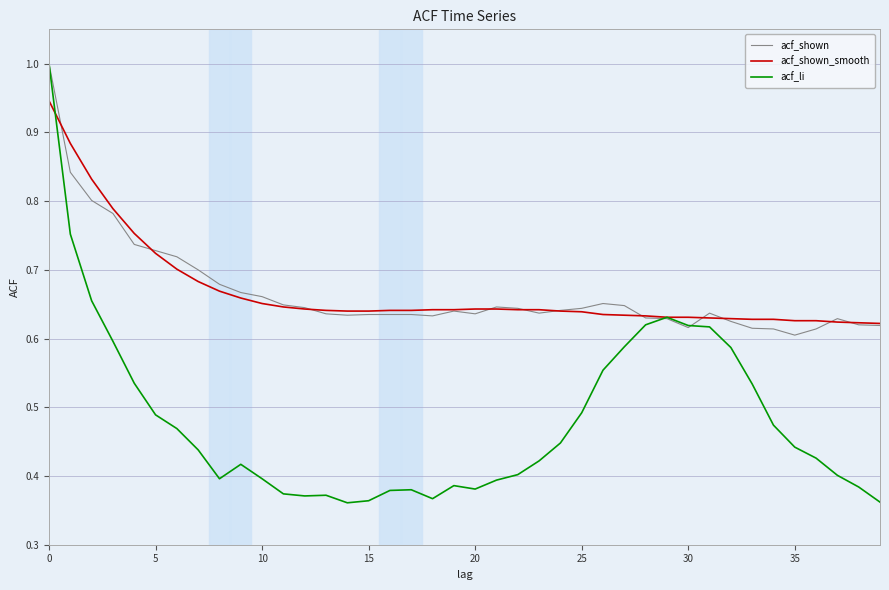

What is the maximum value for acf_li?

1.0